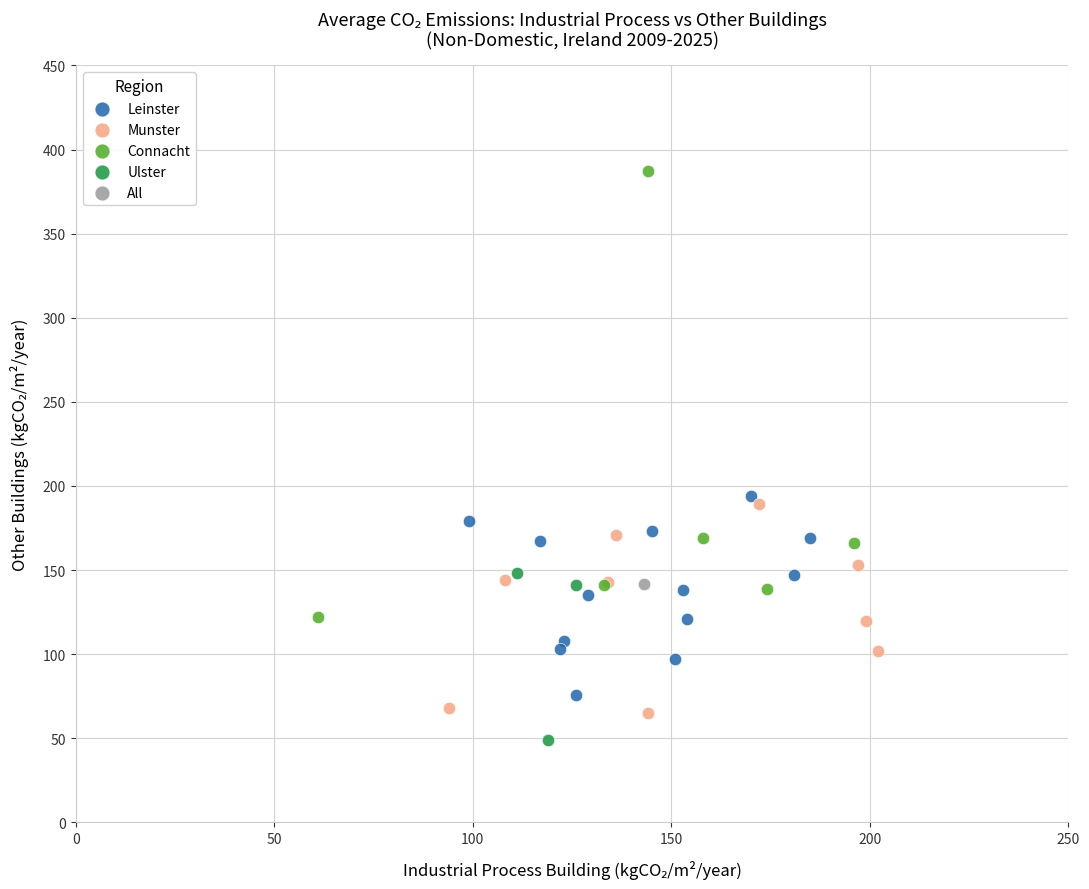

Which series contains the lowest Y value?

Ulster